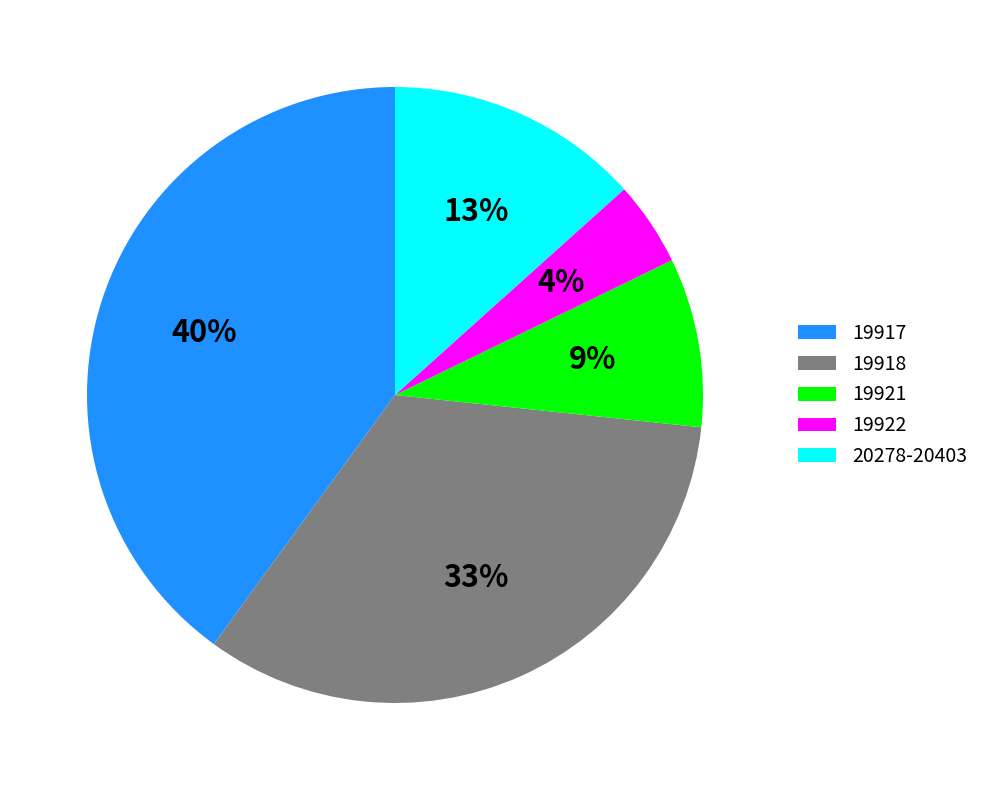

Which has a higher value, 19921 or 19917?

19917